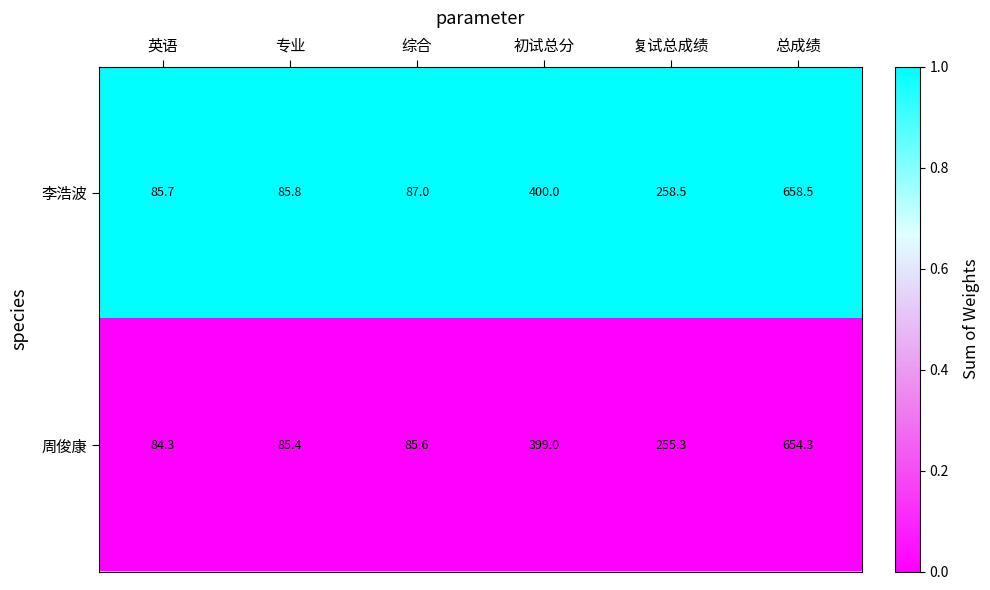

What is the total value across all series at 专业?

171.2